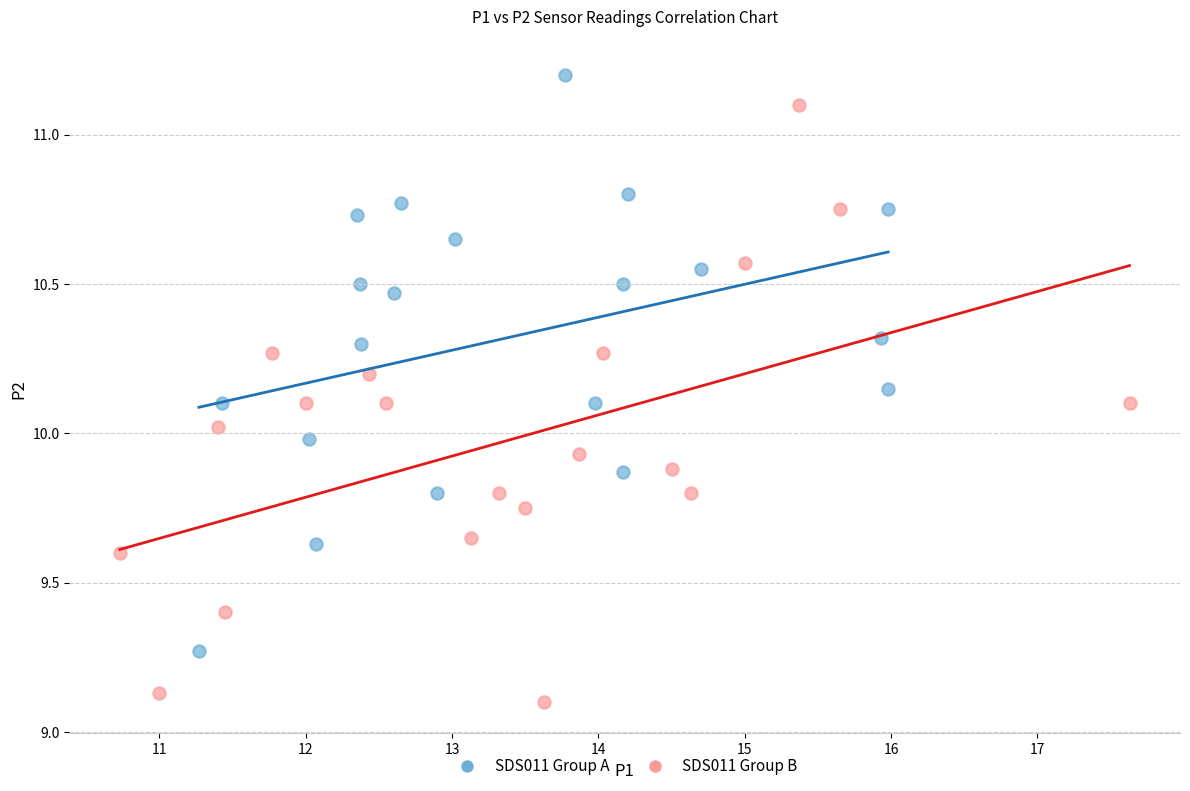

Which series contains the highest Y value?

SDS011 Group A